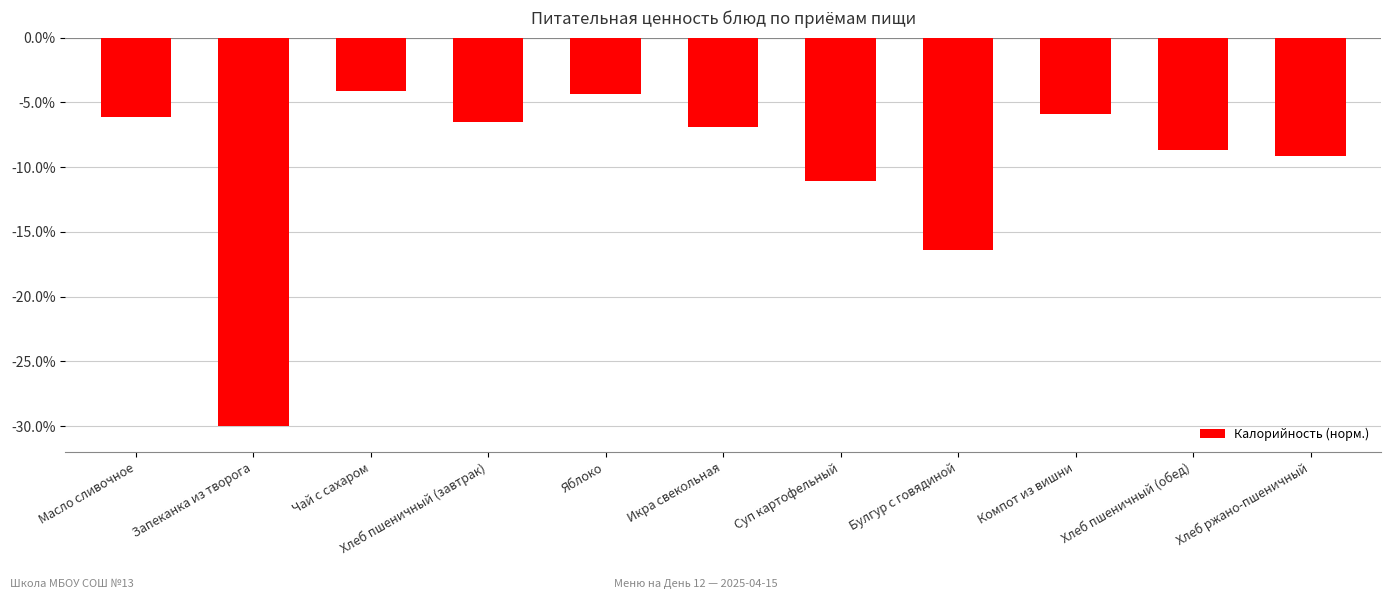

Which category has the lowest value across all series?

Запеканка из творога